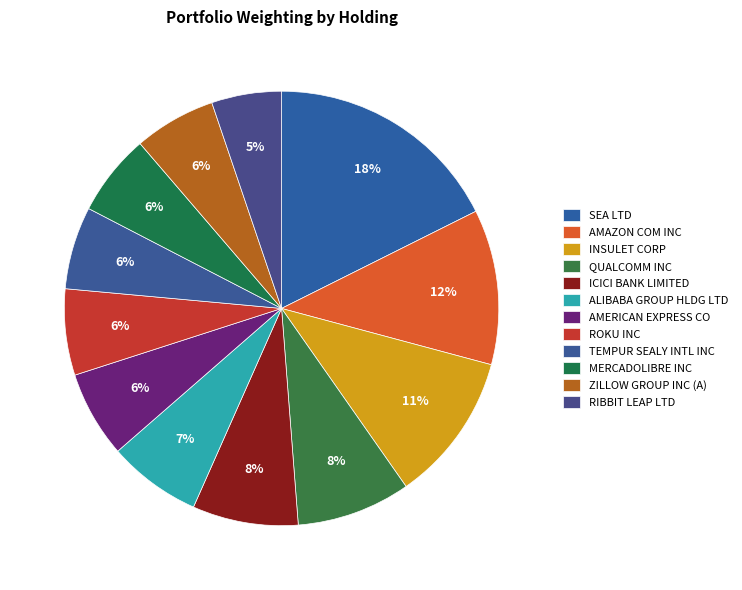

Which category has the biggest portion of the pie?

SEA LTD